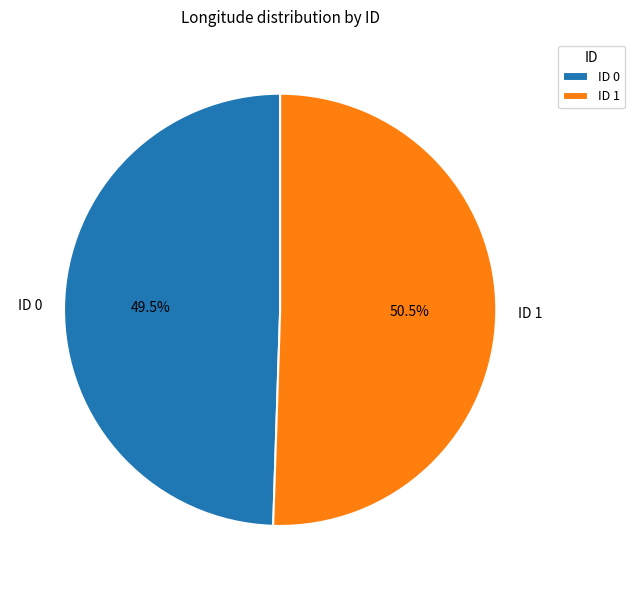

Rank the categories by value from lowest to highest.

ID 0, ID 1